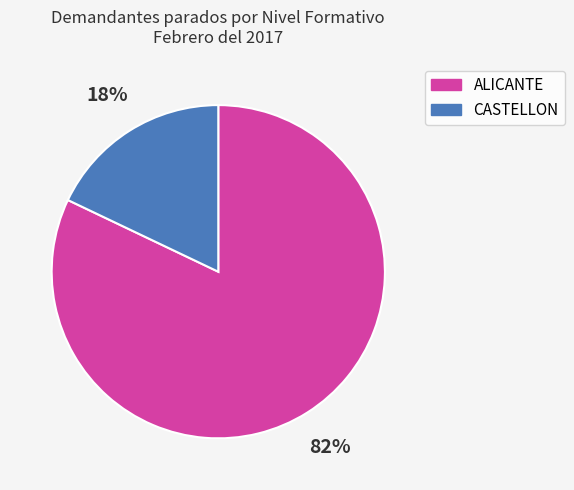

Combined, do CASTELLON and ALICANTE account for over 50%?

Yes